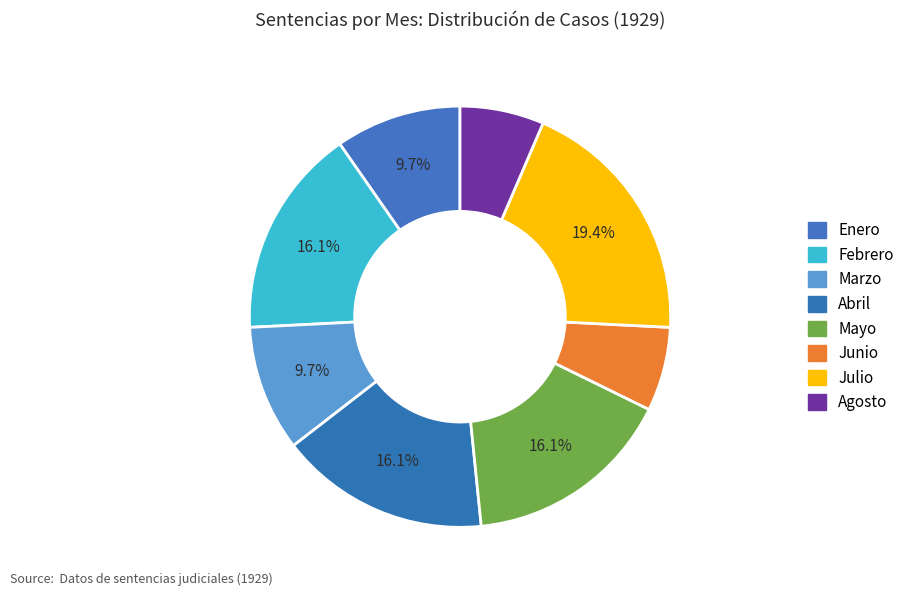

What is the ratio of the value at Abril to the value at Julio?

0.8